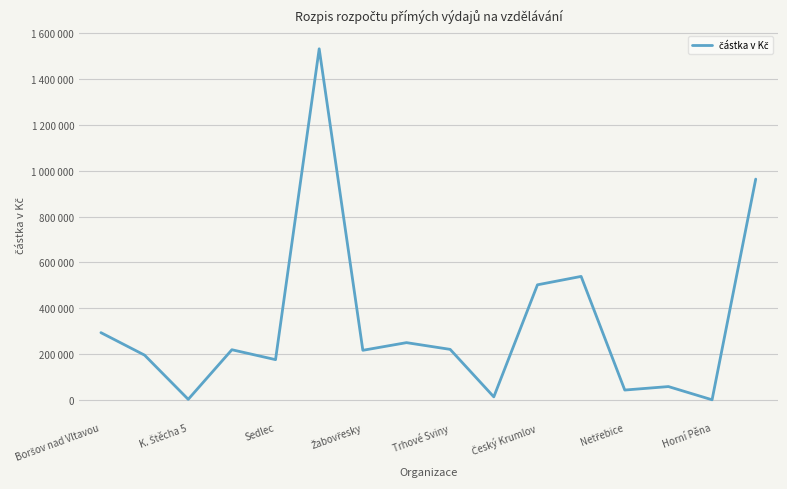

Does the chart display data point markers on the line(s)?

No